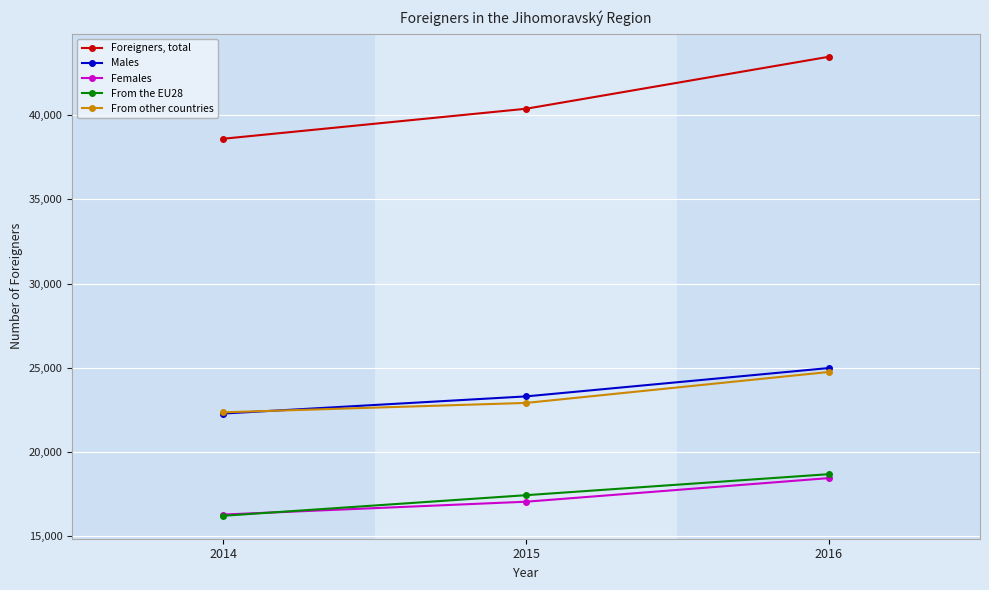

What is the difference between the second highest and minimum values in the Males series?

1017